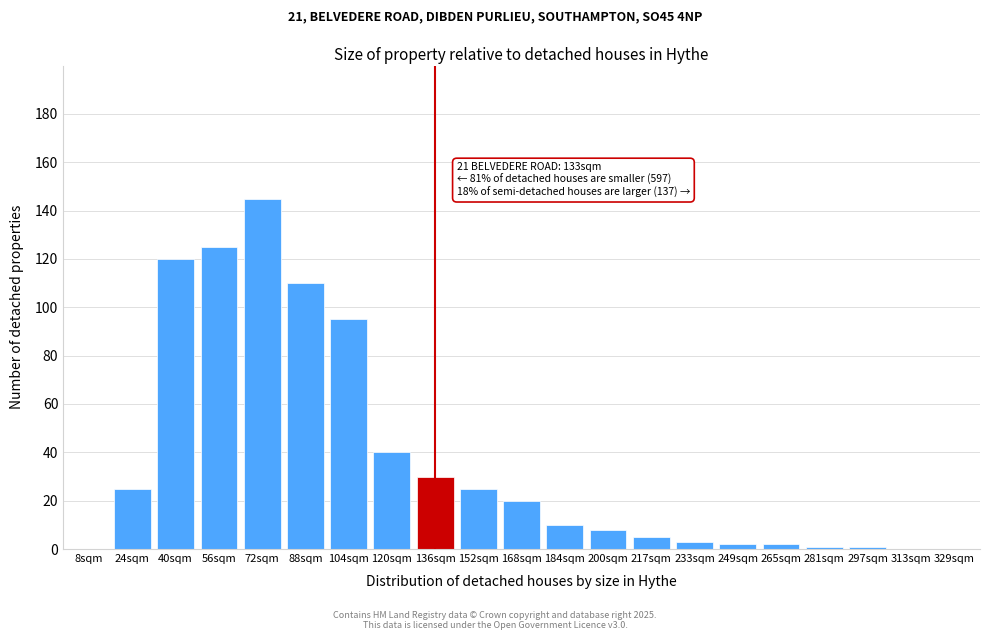

Reading left to right, list all the values displayed in this chart.

8sqm=0	24sqm=25	40sqm=120	56sqm=125	72sqm=145	88sqm=110	104sqm=95	120sqm=40	136sqm=30	152sqm=25	168sqm=20	184sqm=10	200sqm=8	217sqm=5	233sqm=3	249sqm=2	265sqm=2	281sqm=1	297sqm=1	313sqm=0	329sqm=0